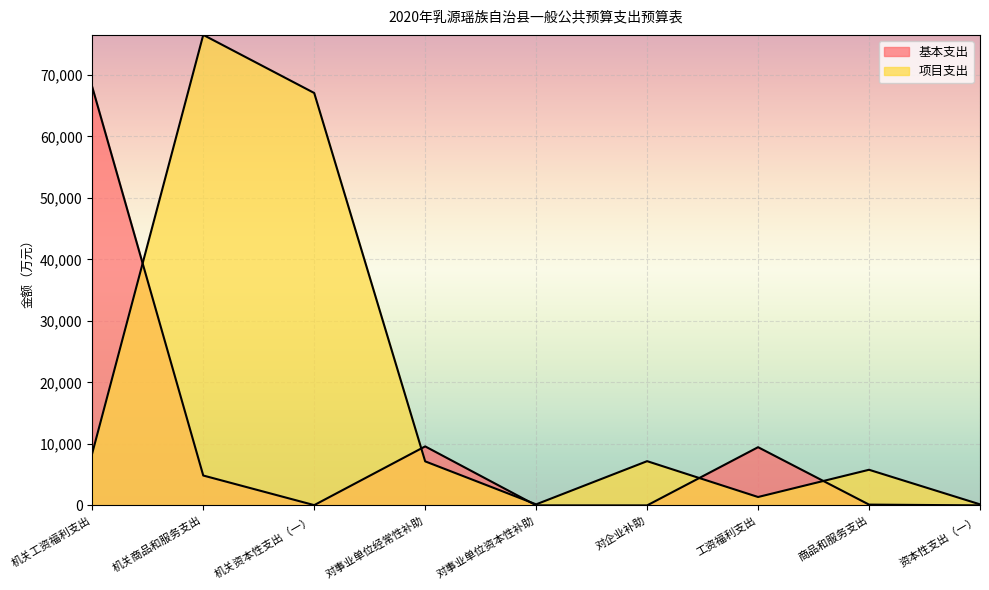

Which category has the highest value across all series?

机关商品和服务支出